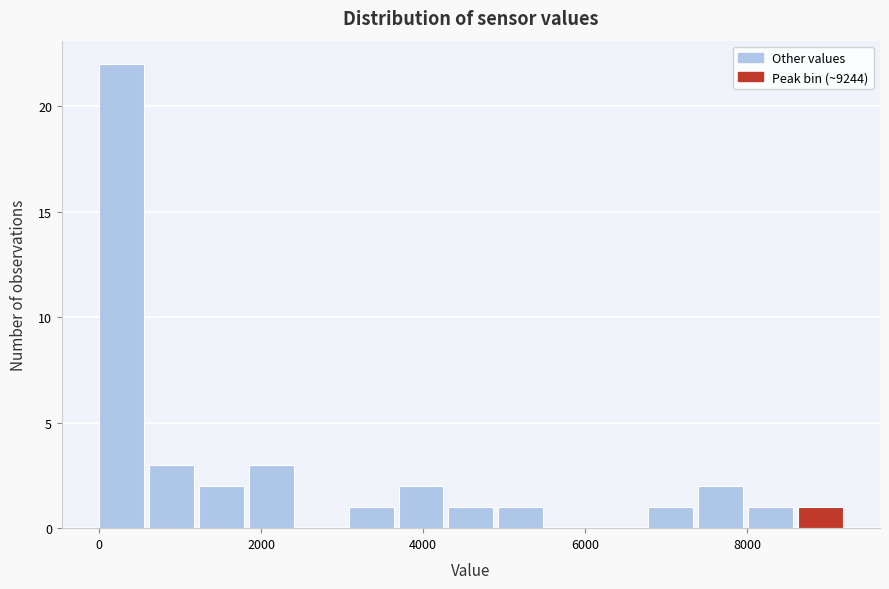

Around what value on the x-axis is the tallest bar? Give the approximate position of its centre, as read against the axis.

200